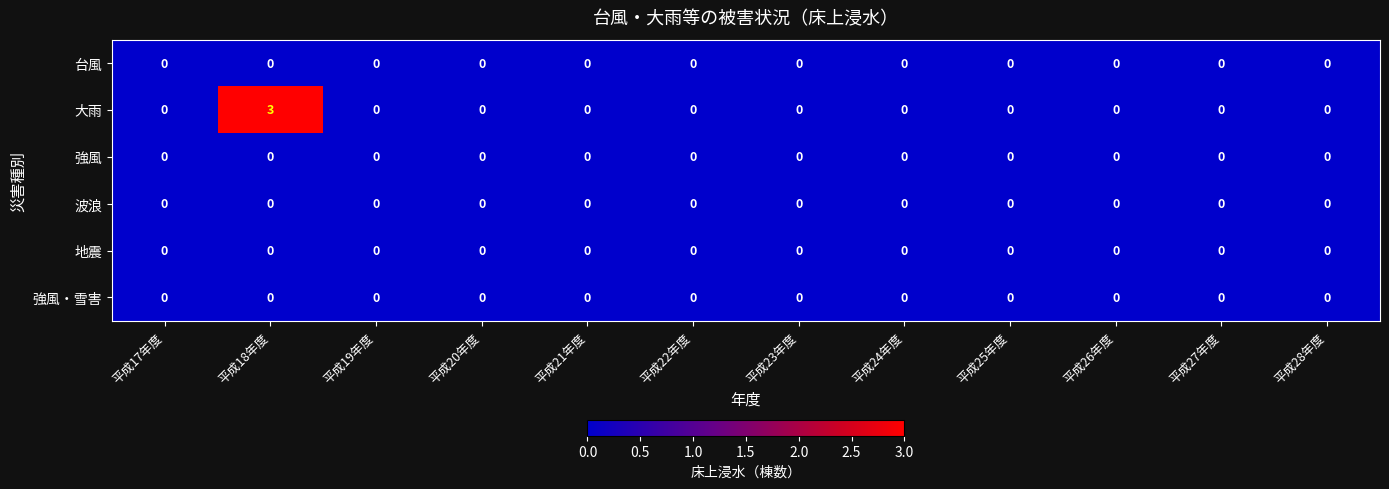

True or false: 地震 has a value of 0 at 平成17年度.

True